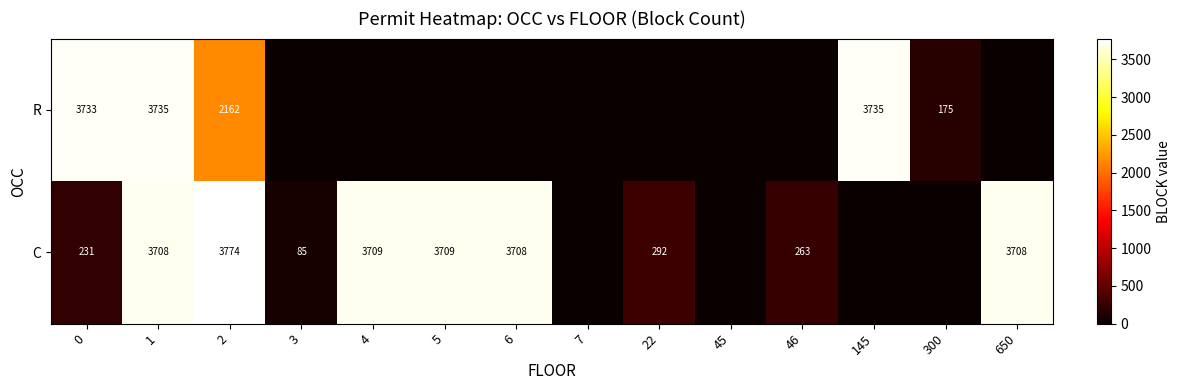

Rank the series at 2 from lowest to highest value.

R, C